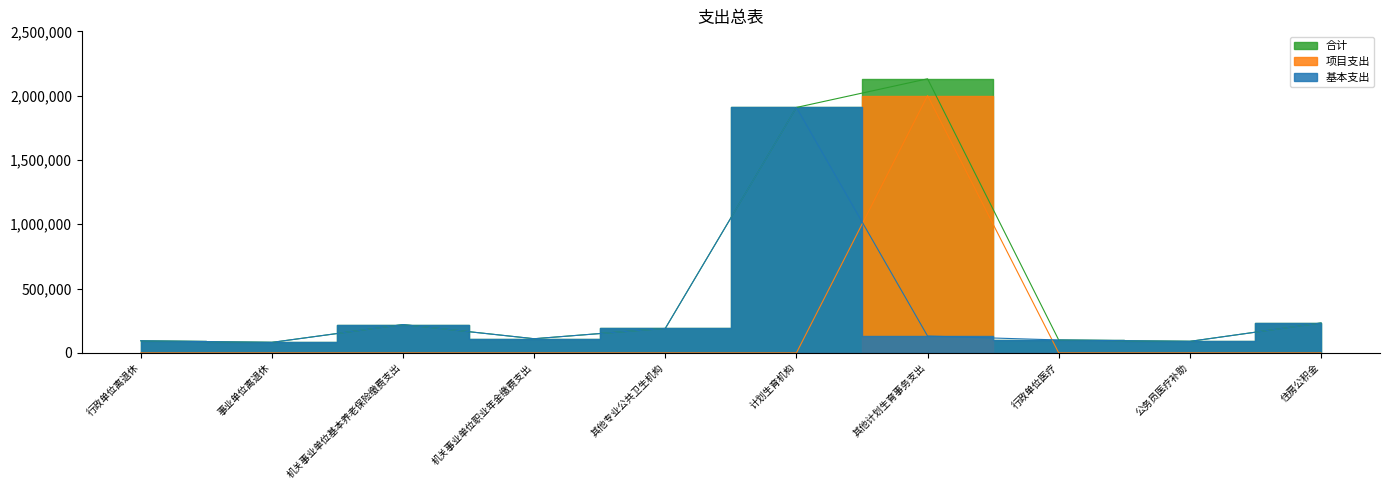

Does the chart display data point markers on the line(s)?

No